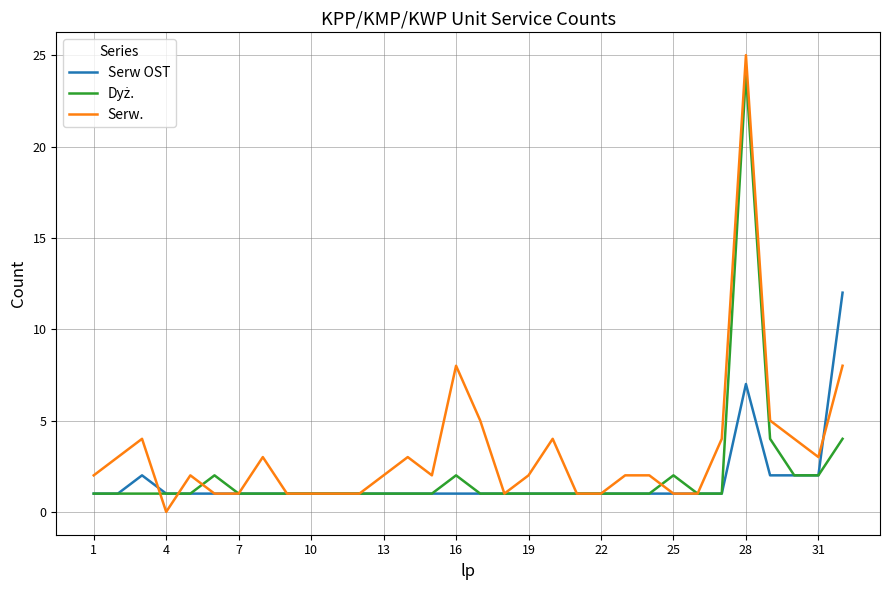

What is the maximum value shown in the chart?

25